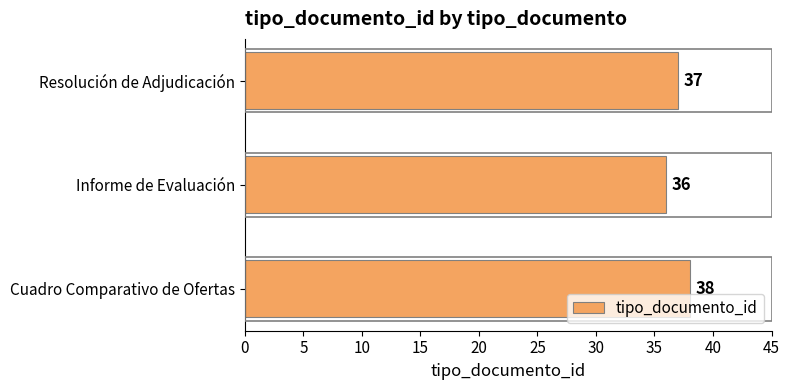

What is the change in value from Informe de Evaluación to Resolución de Adjudicación?

+1